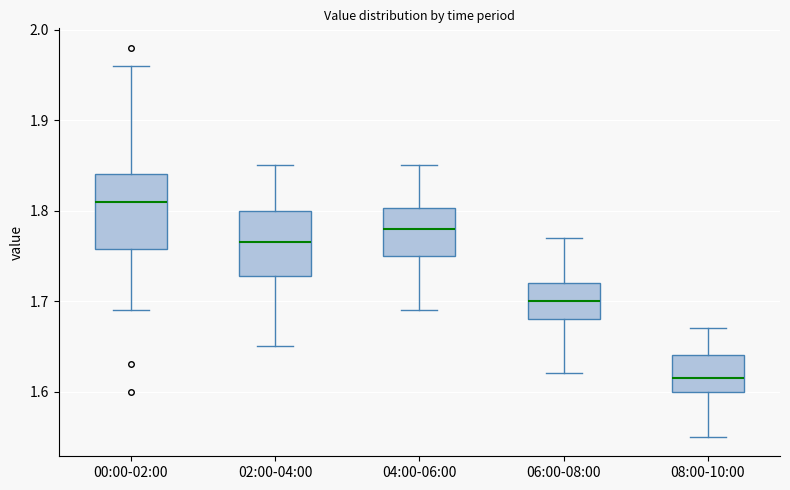

Reading left to right, read every box against the y-axis: the position of its median line, the range the box covers, and the ends of its whiskers. The values are not printed on the chart, so give them approximately, as read against the axis.

00:00-02:00: median 1.81, box 1.76 to 1.84, whiskers 1.69 to 1.96
02:00-04:00: median 1.77, box 1.73 to 1.80, whiskers 1.65 to 1.85
04:00-06:00: median 1.78, box 1.75 to 1.80, whiskers 1.69 to 1.85
06:00-08:00: median 1.70, box 1.68 to 1.72, whiskers 1.62 to 1.77
08:00-10:00: median 1.62, box 1.60 to 1.64, whiskers 1.55 to 1.67